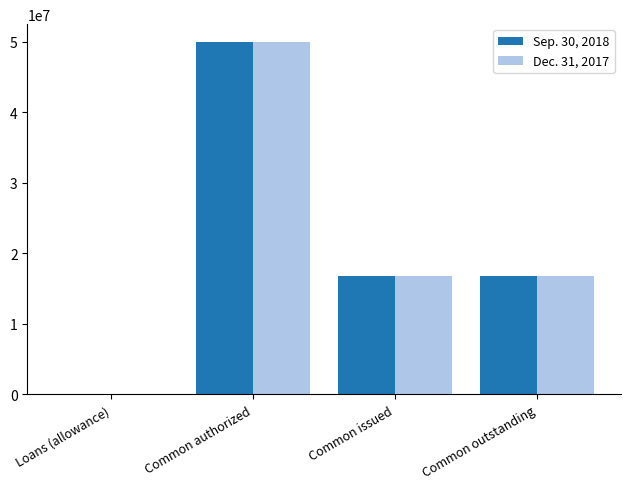

Is it true that Dec. 31, 2017 equals 25611672 at Common outstanding?

False